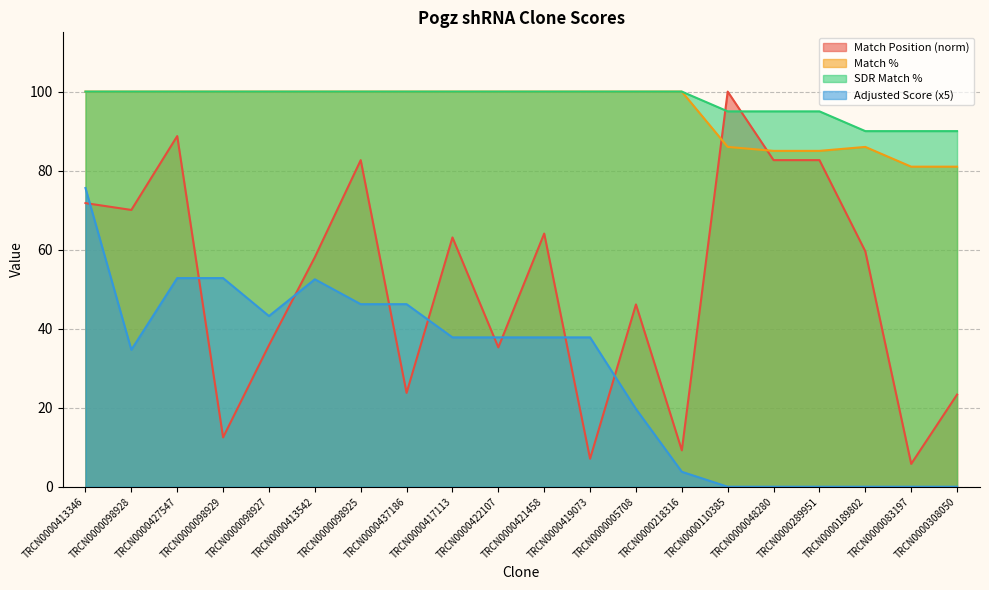

Which series has the largest total across all categories?

SDR Match %